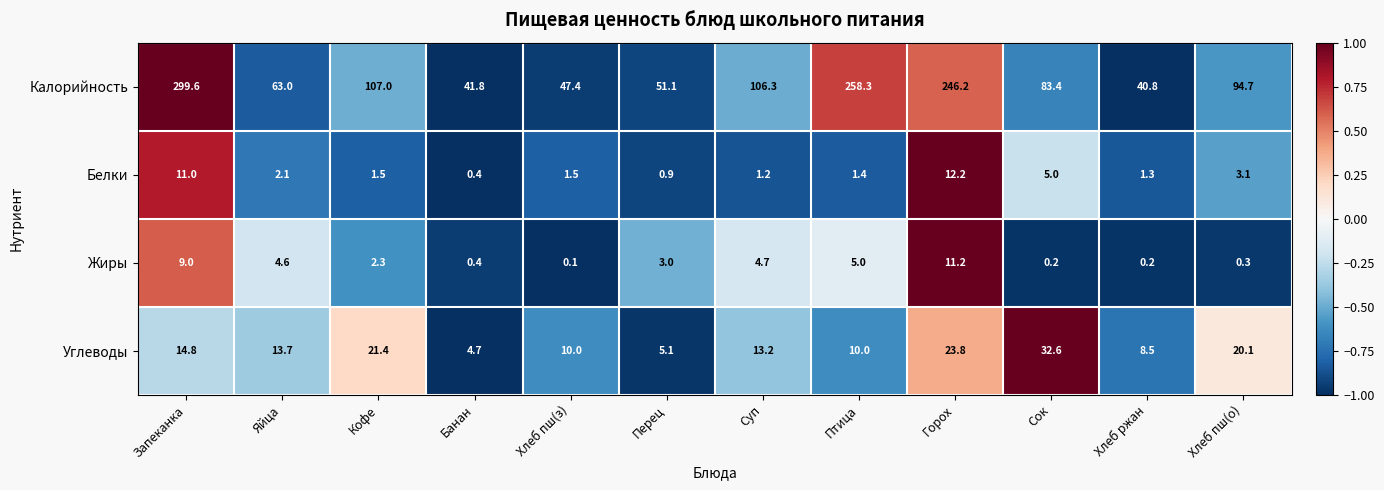

True or false: Жиры has a value of 0.2 at Хлеб ржан.

True